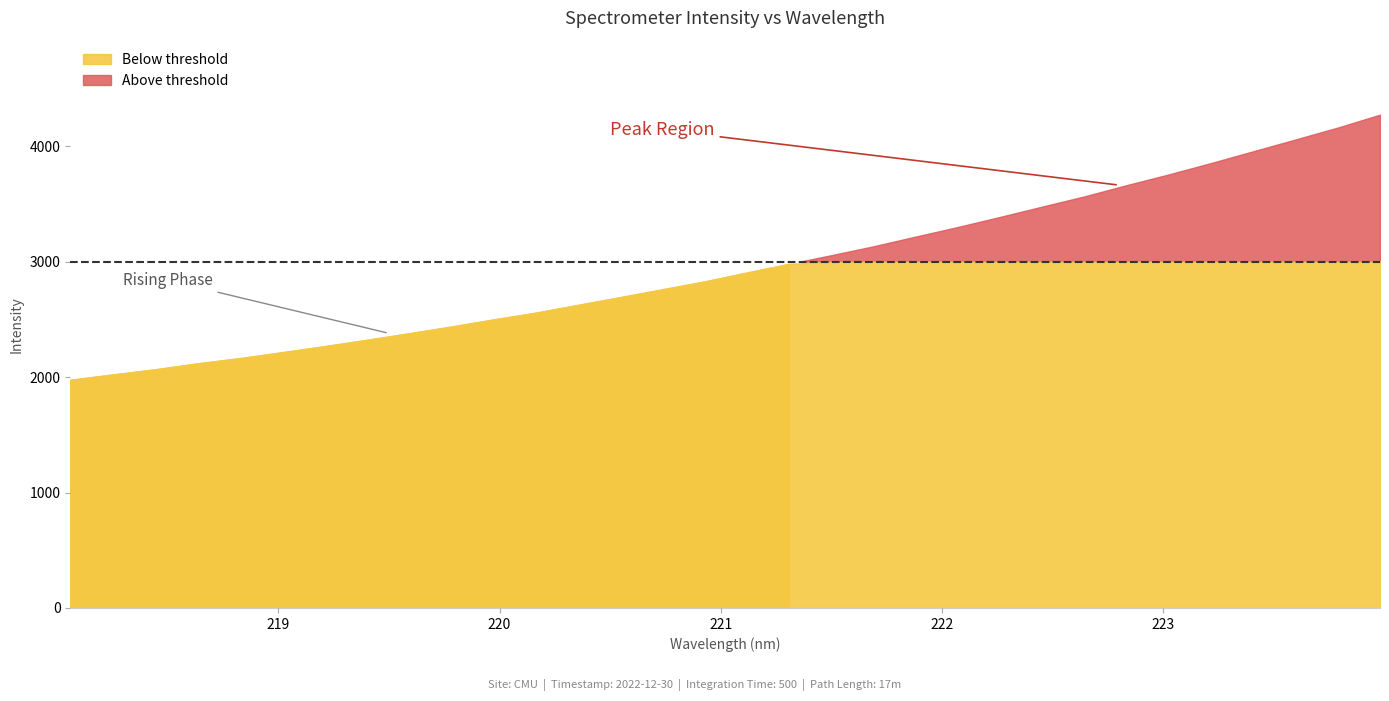

How many lines are shown in the chart?

1